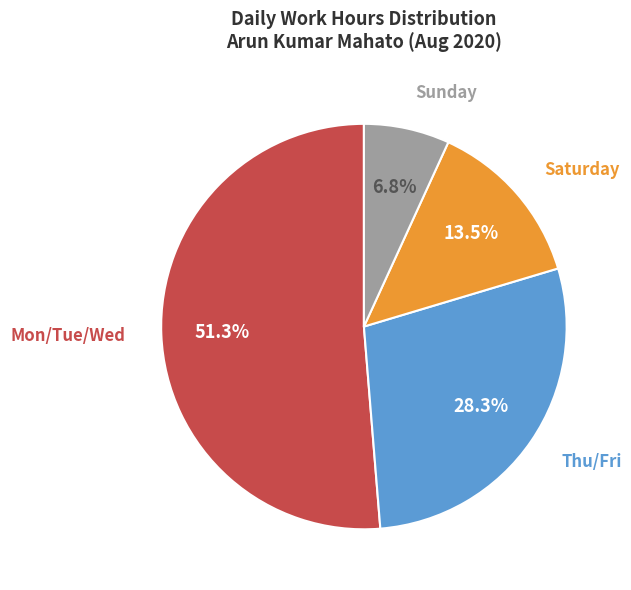

What is the ratio of the value at Sunday to the value at Saturday?

0.5